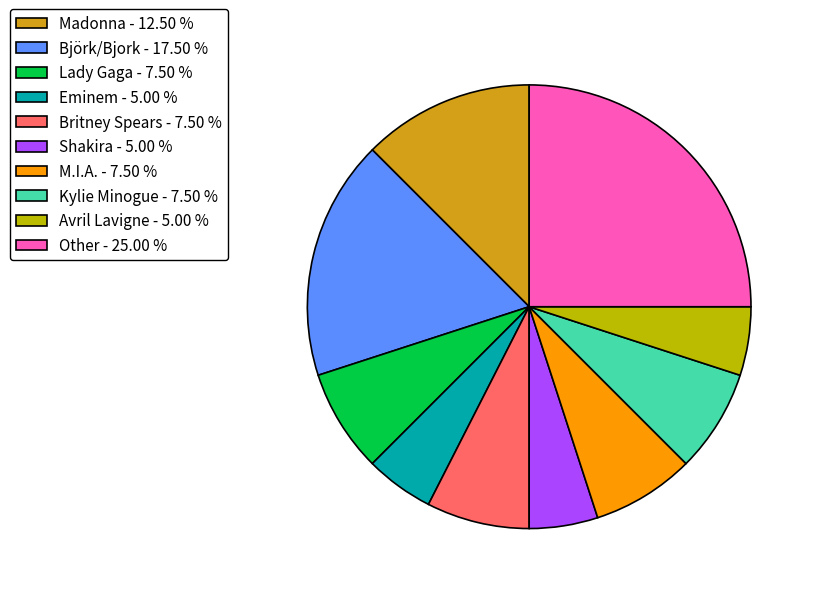

Approximately how many times larger is the value at Britney Spears - 7.50 % compared to Björk/Bjork - 17.50 %?

0.4